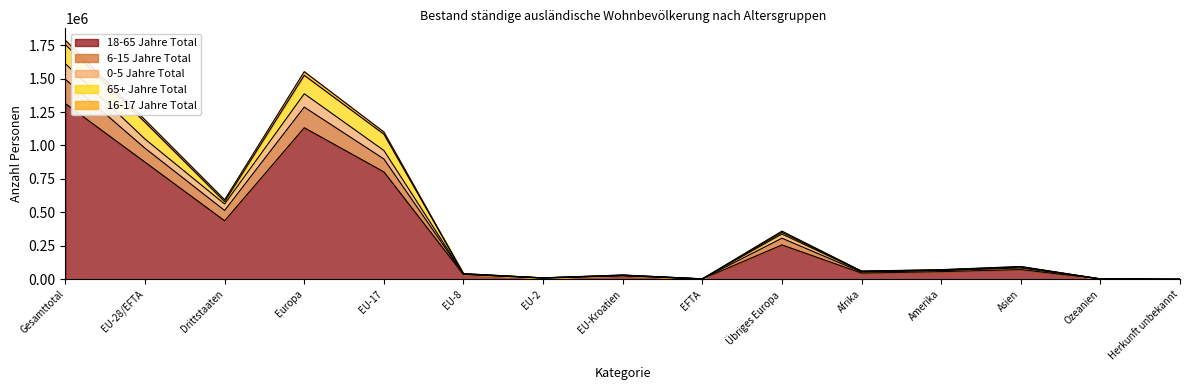

Where is 16-17 Jahre Total nearest to the value 893213?

EU-17